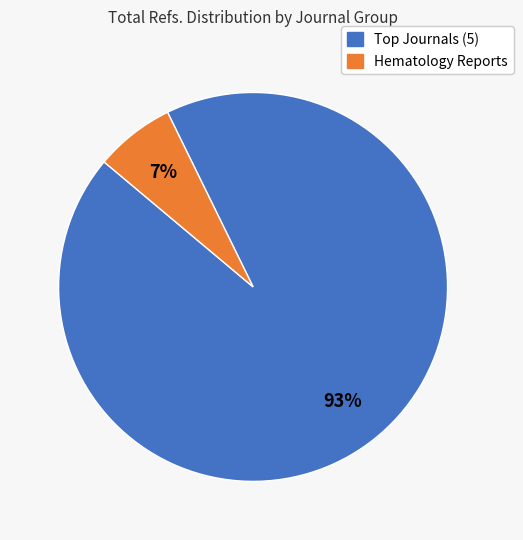

Is it true that Hematology Reports is 7% of the pie?

True